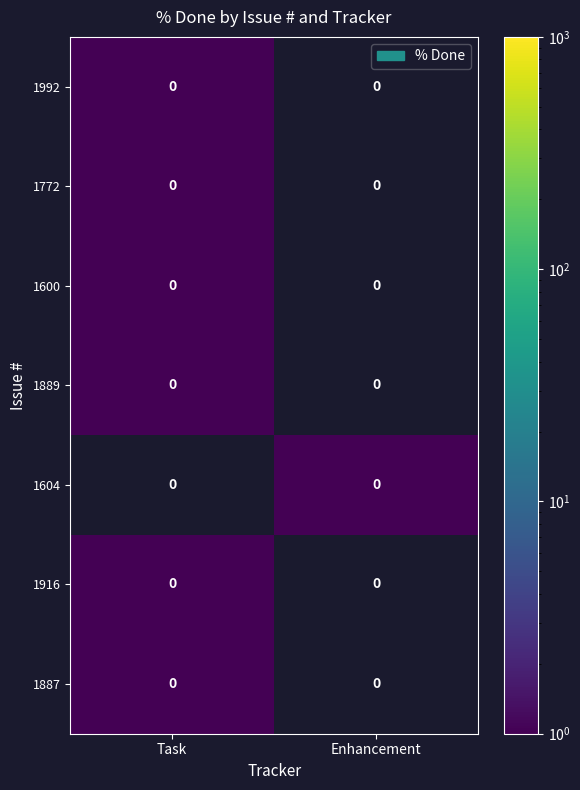

List the series in order of their peak value, lowest first.

1992, 1772, 1600, 1889, 1604, 1916, 1887